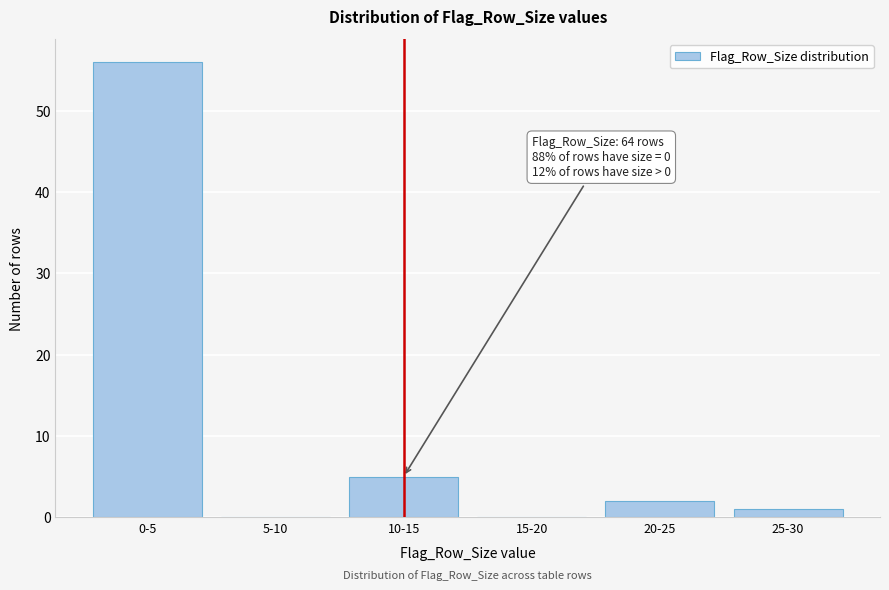

Reading right to left, extract all data points from this chart.

25-30=1	20-25=2	15-20=0	10-15=5	5-10=0	0-5=56